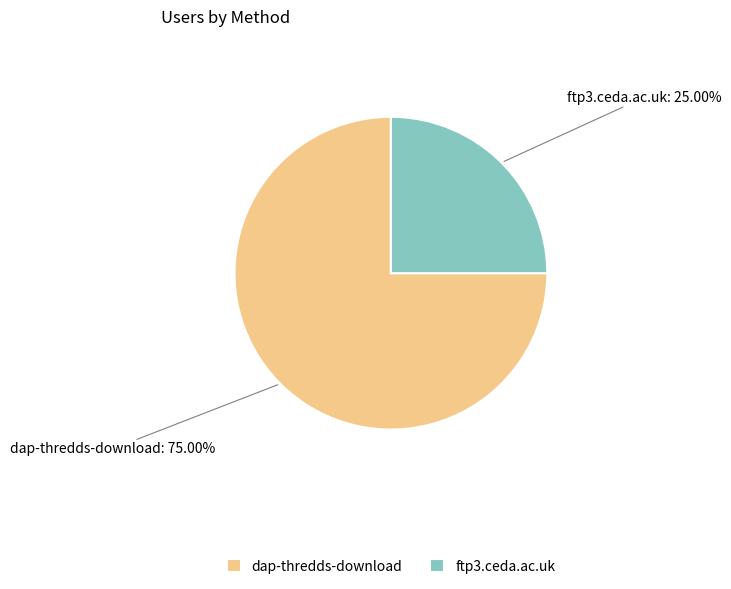

How many segments does this pie chart have?

2